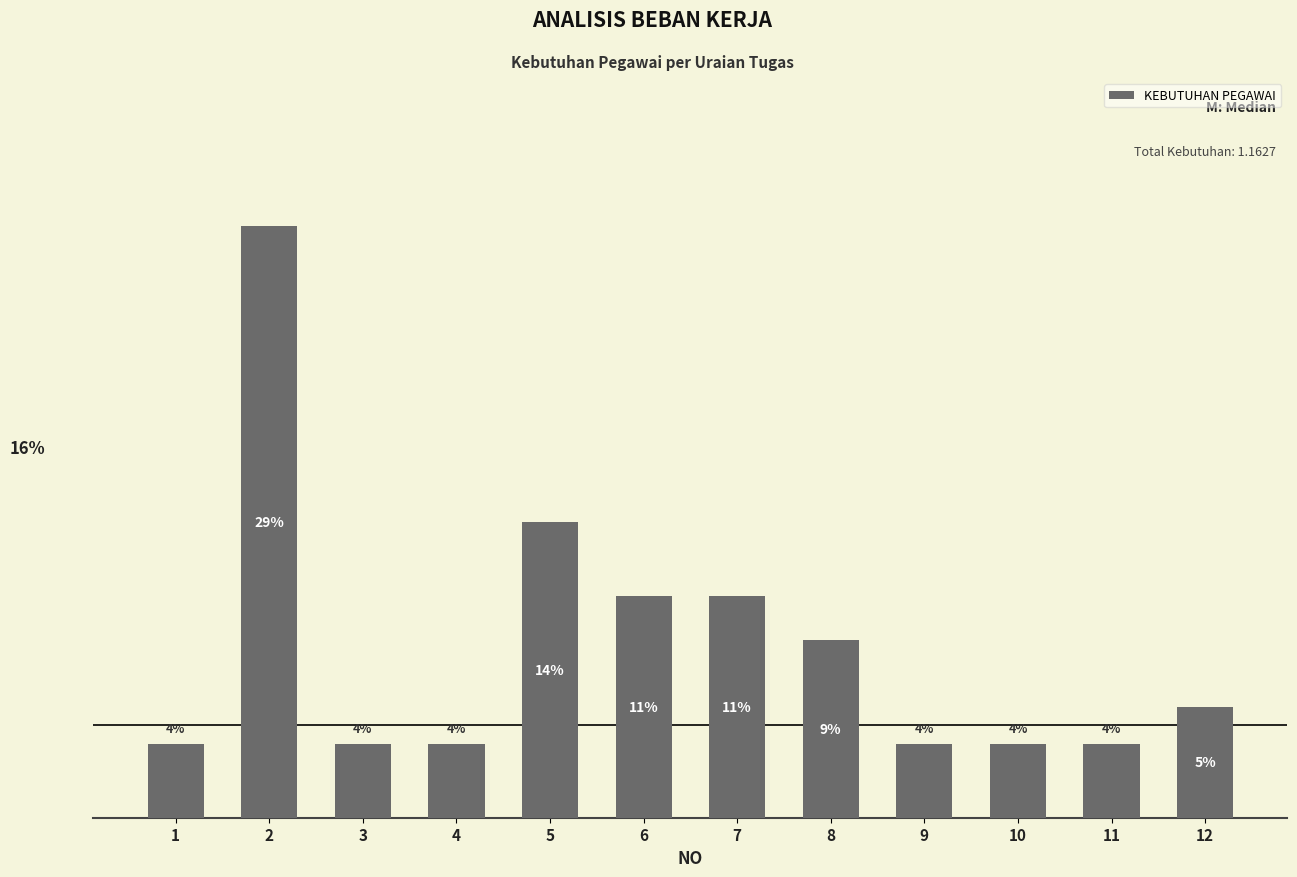

Reading right to left, transcribe all the data shown in this chart.

12=0.1	11=0.0	10=0.0	9=0.0	8=0.1	7=0.1	6=0.1	5=0.2	4=0.0	3=0.0	2=0.3	1=0.0